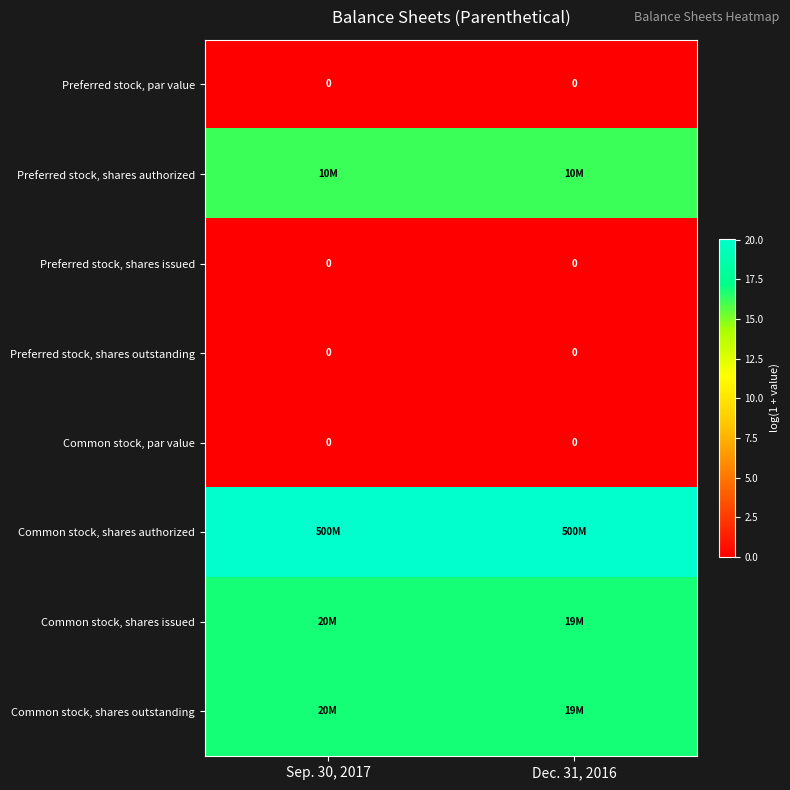

What is the total value across all series at Sep. 30, 2017?

69.7